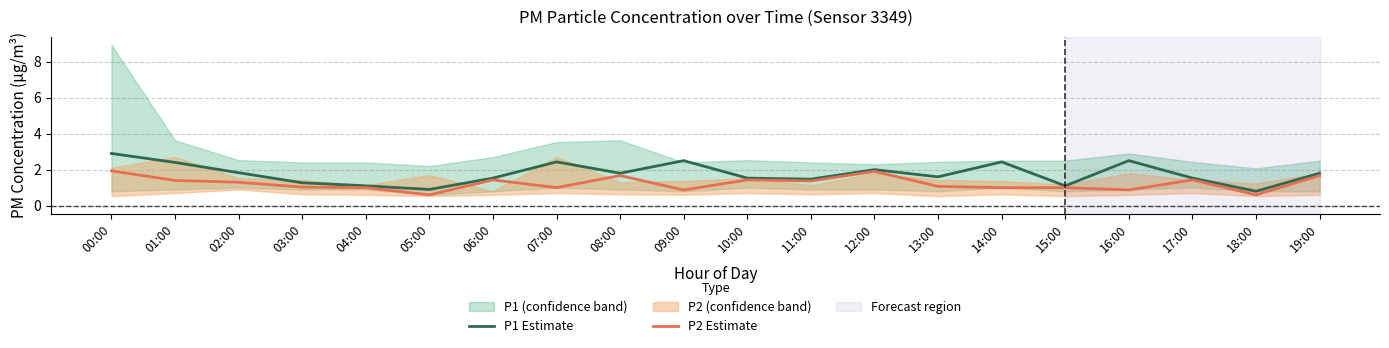

Reading right to left, extract all data points from this chart.

P1 Estimate: 1.8	0.8	1.5	2.5	1.1	2.4	1.6	2.0	1.5	1.5	2.5	1.8	2.4	1.5	0.9	1.1	1.3	1.8	2.4	2.9
P2 Estimate: 1.7	0.6	1.4	0.9	1.0	1.0	1.1	1.9	1.4	1.4	0.9	1.7	1.0	1.4	0.6	1.0	1.0	1.3	1.4	1.9